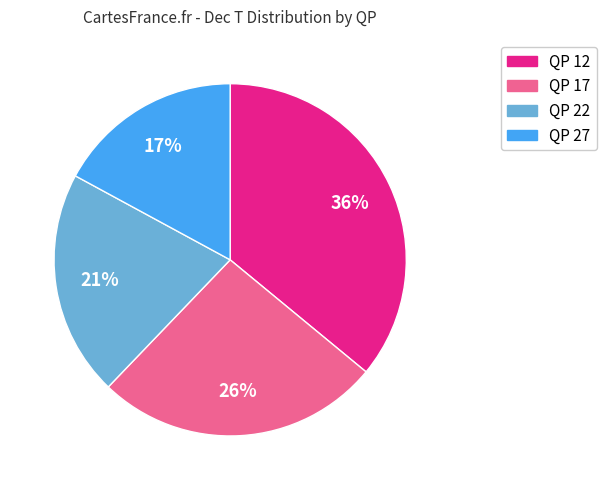

Does any single category account for the majority?

No